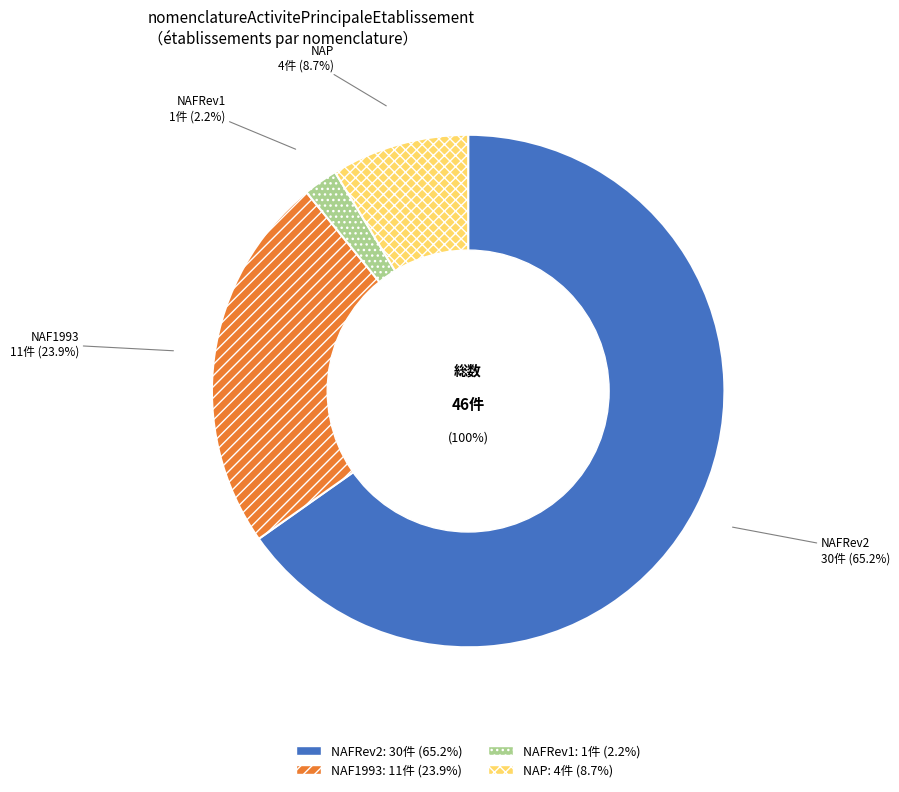

To the nearest percent, what percentage of the pie is NAF1993?

24%